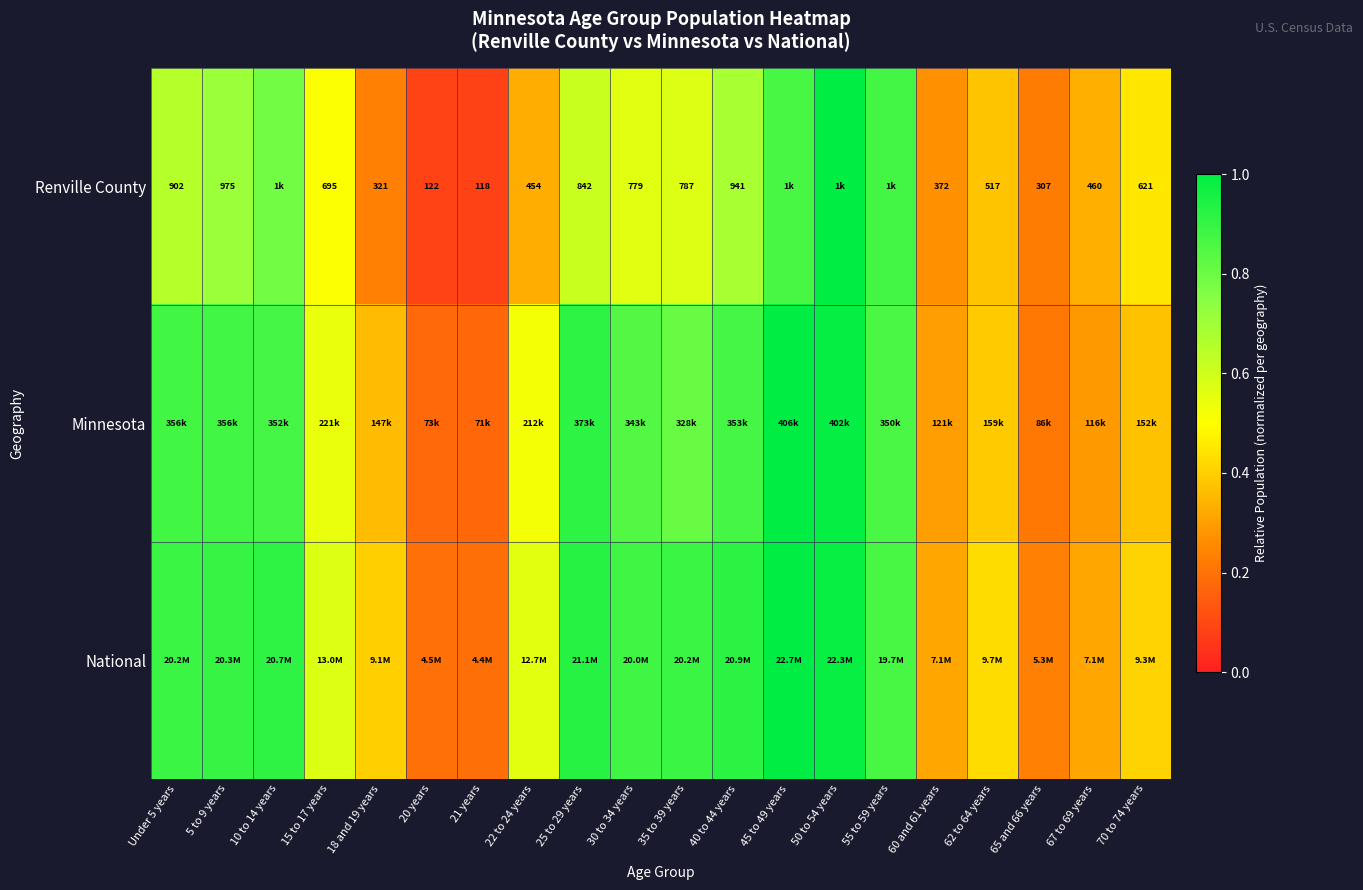

What is the total value across all series at 30 to 34 years?

2.3